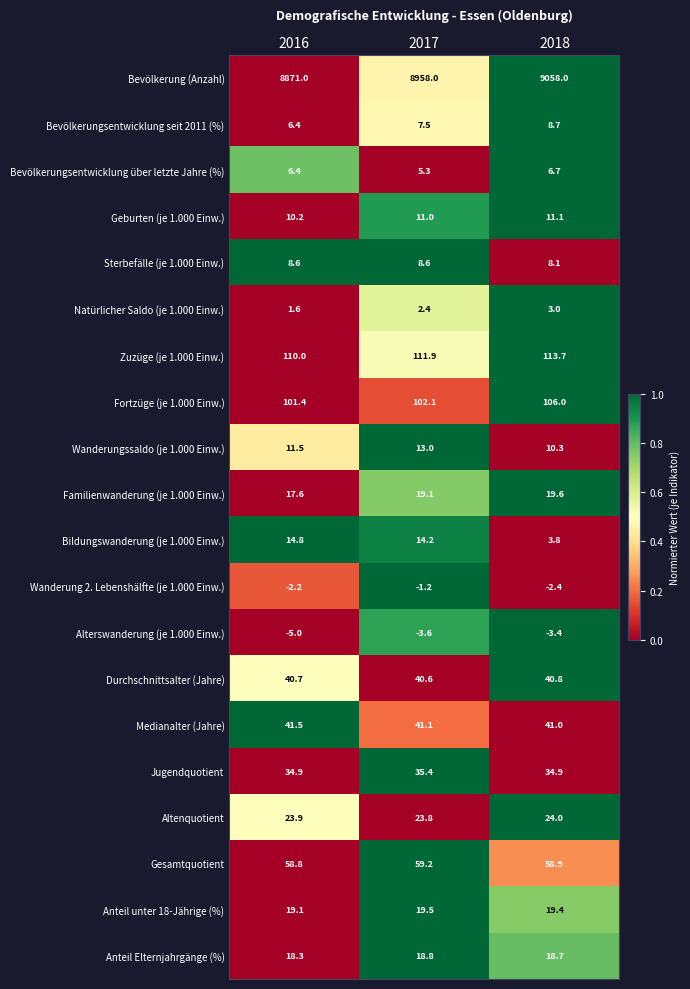

Is it true that Anteil Elternjahrgänge (%) equals 18.7 at 2018?

True